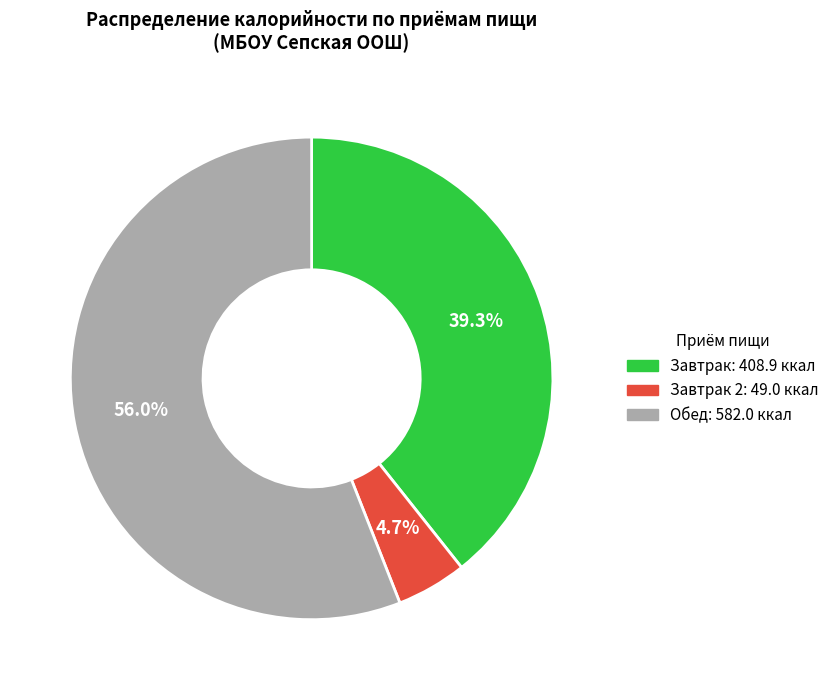

Is there a majority slice in this chart?

Yes